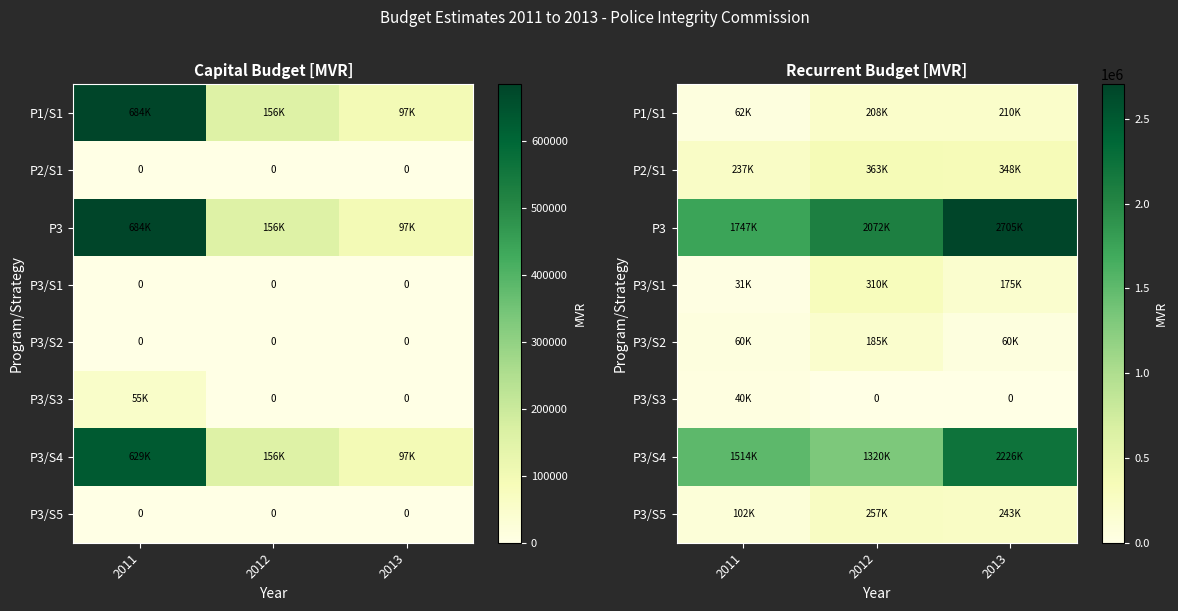

The value of P3/S5 at 2013 is 335740.3. True or false?

False